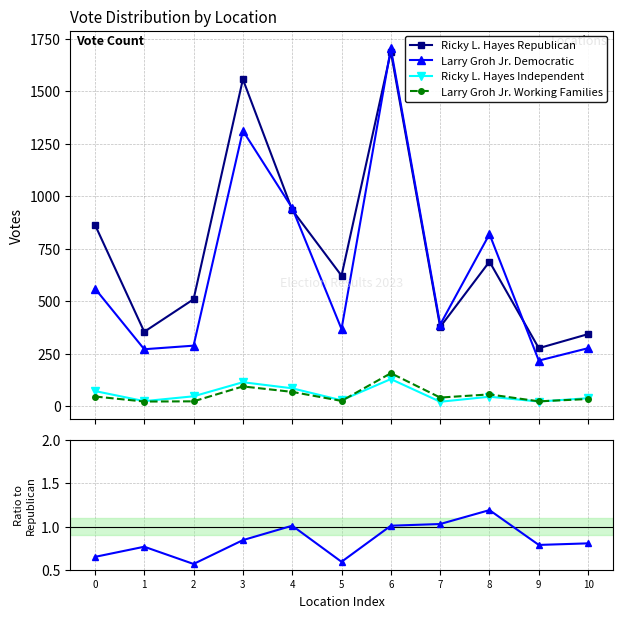

At which category does Ind / Rep ratio reach its first local peak?

2